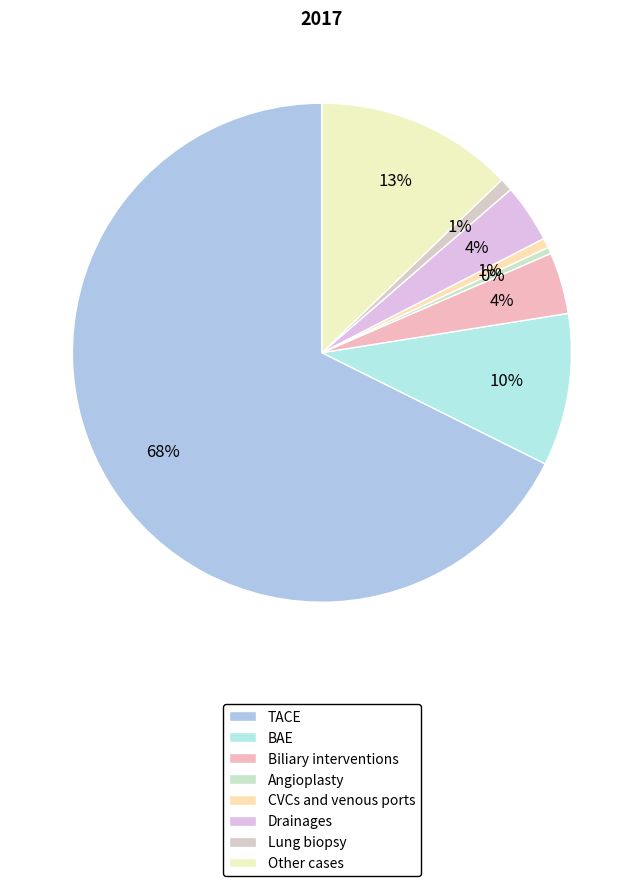

How many segments does this pie chart have?

8